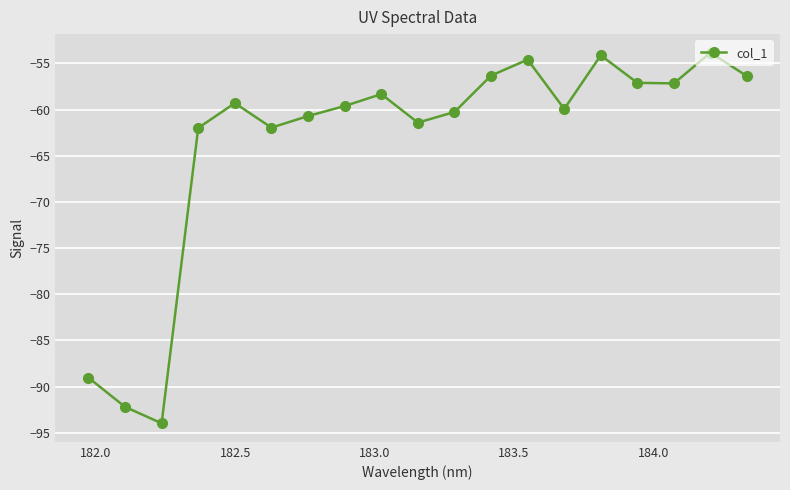

What is the smallest value displayed?

-94.0